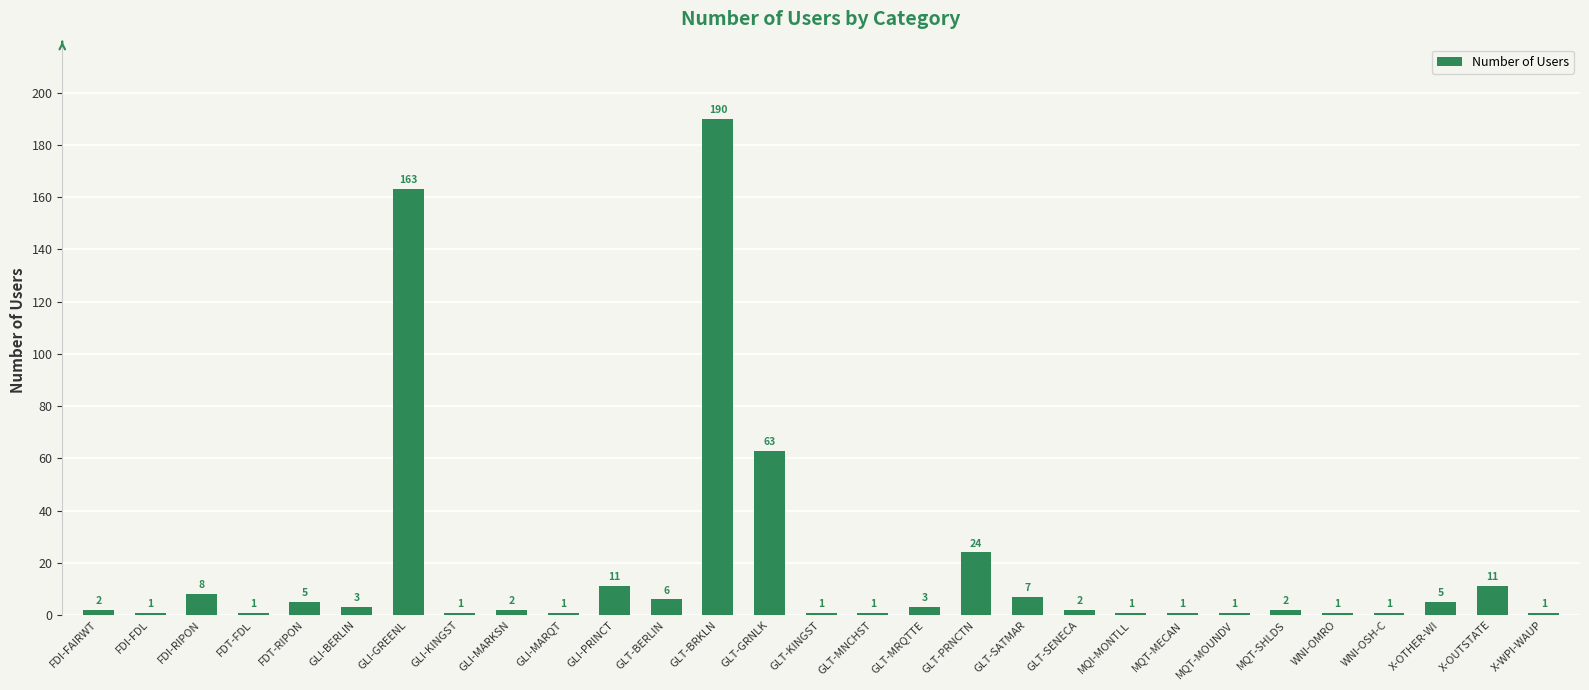

What is the average value?

18